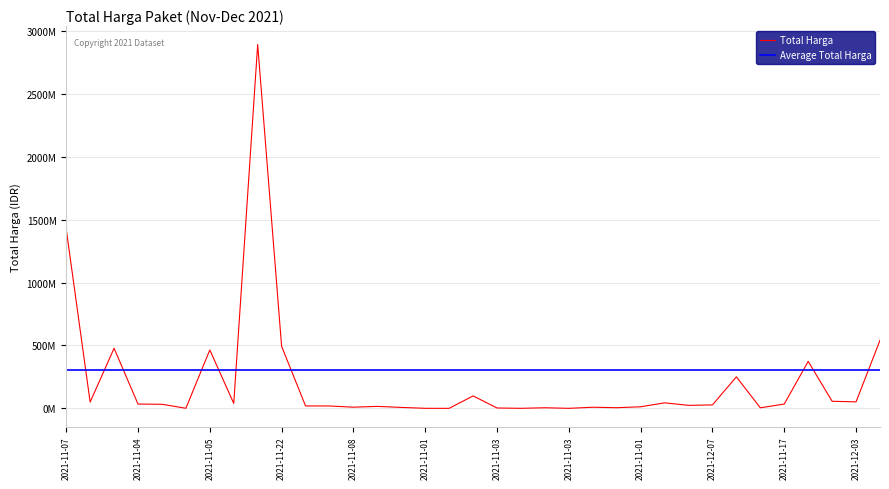

What is the change in value from 2021-11-03 to 2021-11-17?

+34214000